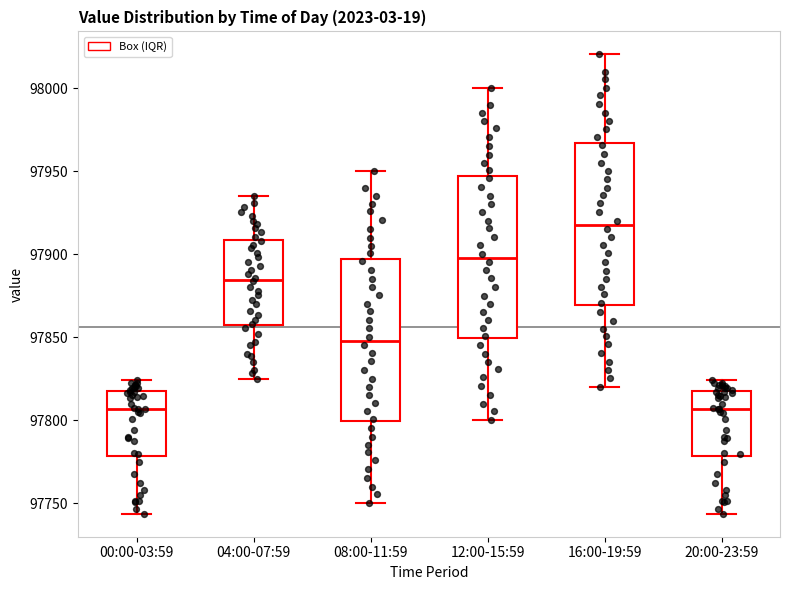

Which box's median line is the highest?

16:00-19:59